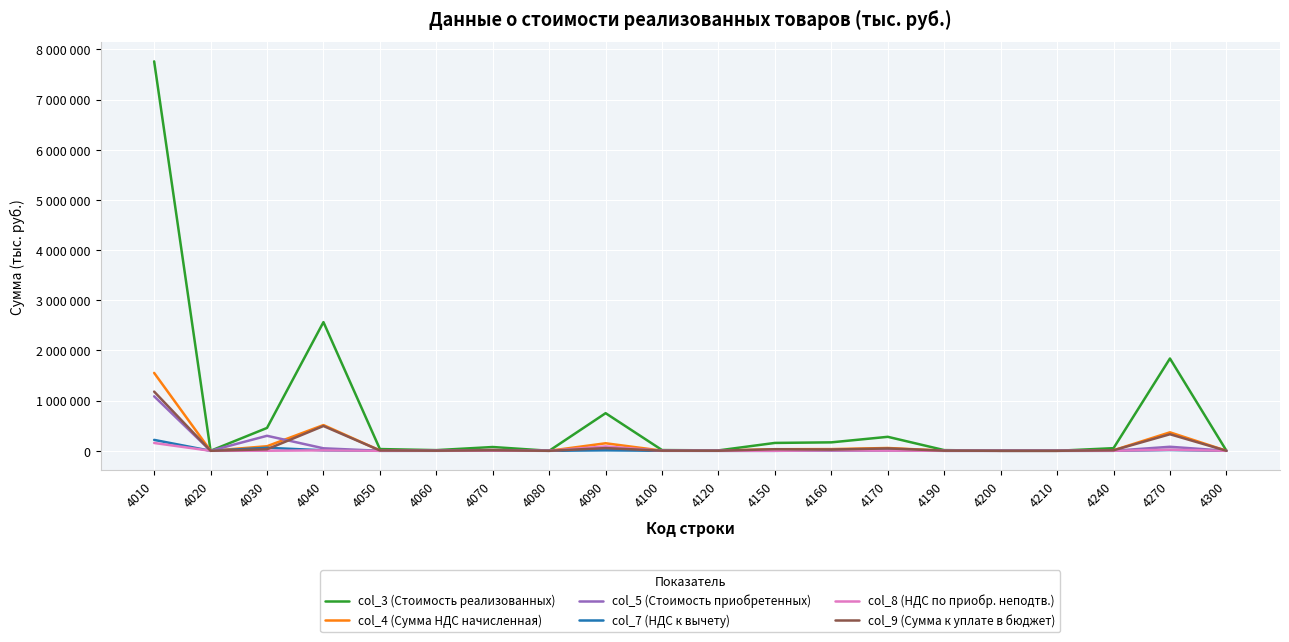

Where do col_7 (НДС к вычету) and col_9 (Сумма к уплате в бюджет) first cross each other?

4020 and 4030